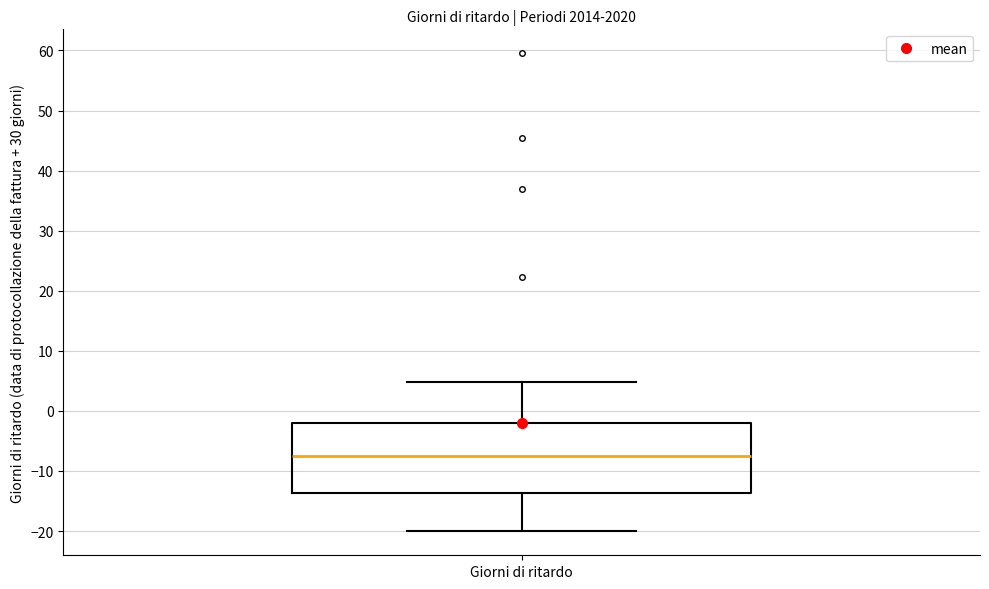

Where is the upper edge of the box for Giorni di ritardo on the y-axis? The values are not printed on the chart, so give them approximately, as read against the axis.

-2